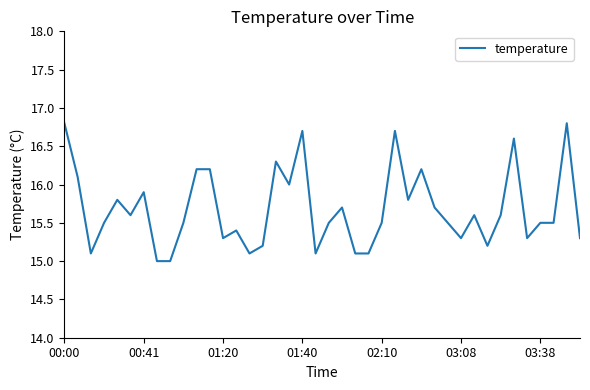

Does the chart have visible grid lines?

No